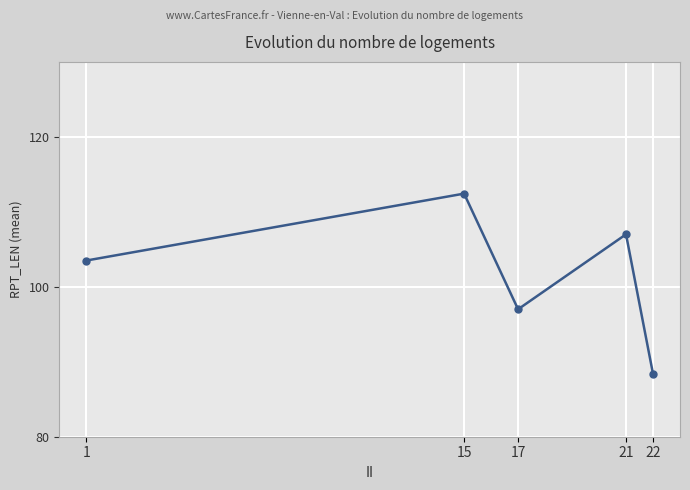

Count the values in the range 97 to 107.

3